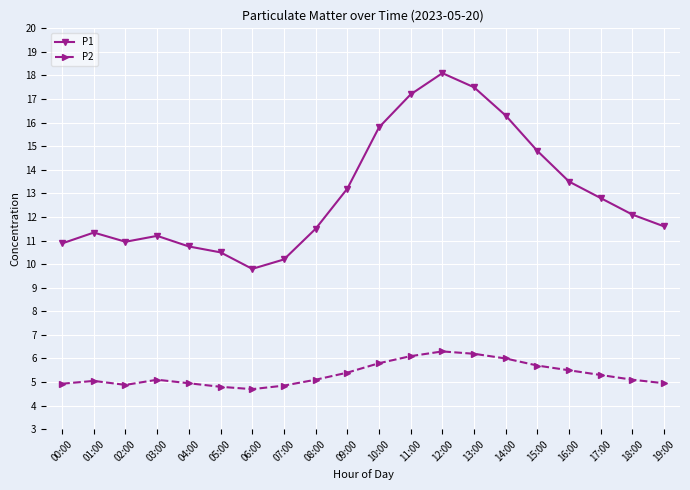

What are all the series names shown in the legend?

P1, P2